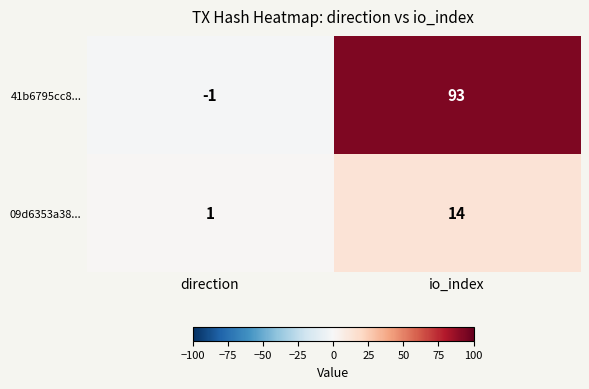

Which series has the widest spread of values?

41b6795cc8...